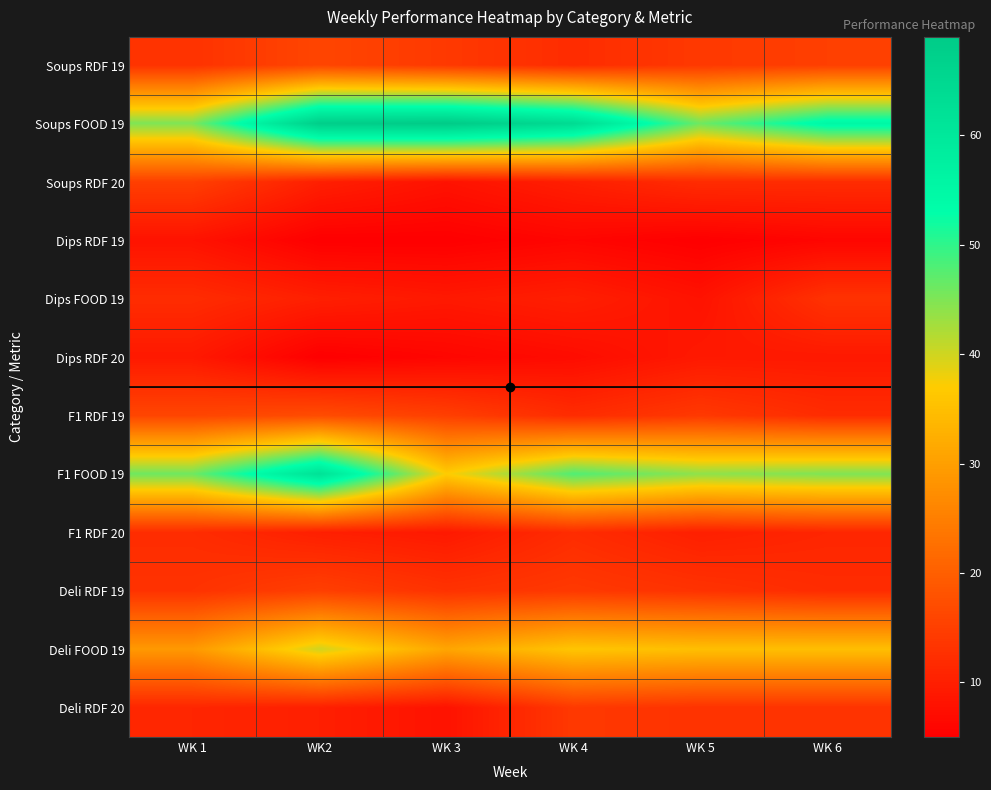

What is the total value across all series at WK 5?

223